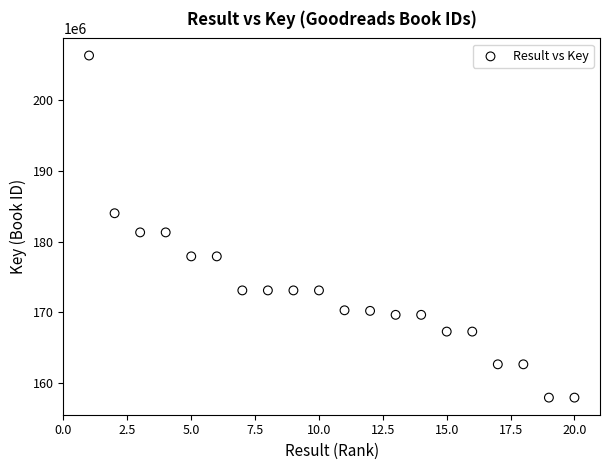

What is the range of Y values (max minus min)?

48257561